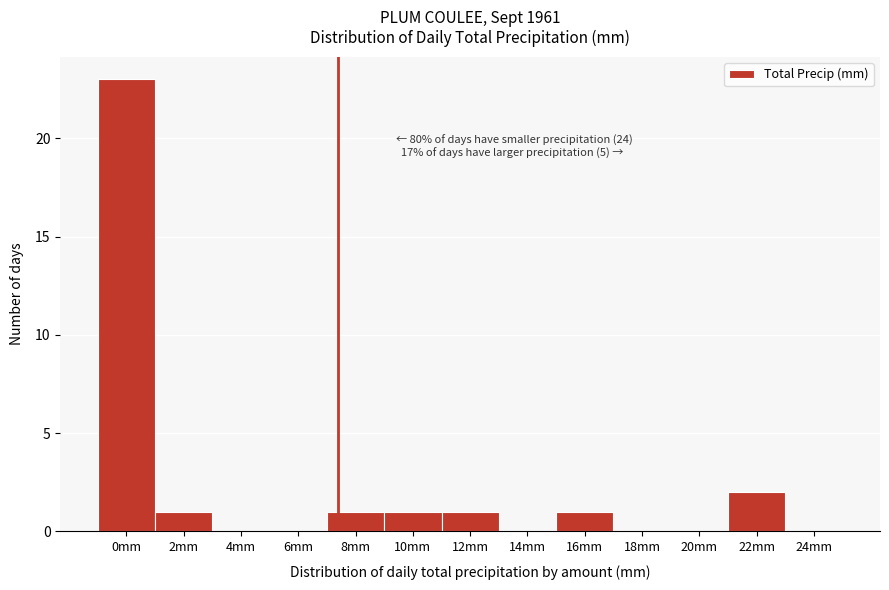

Reading left to right, what are all the values shown in this chart?

0mm=23	2mm=1	4mm=0	6mm=0	8mm=1	10mm=1	12mm=1	14mm=0	16mm=1	18mm=0	20mm=0	22mm=2	24mm=0